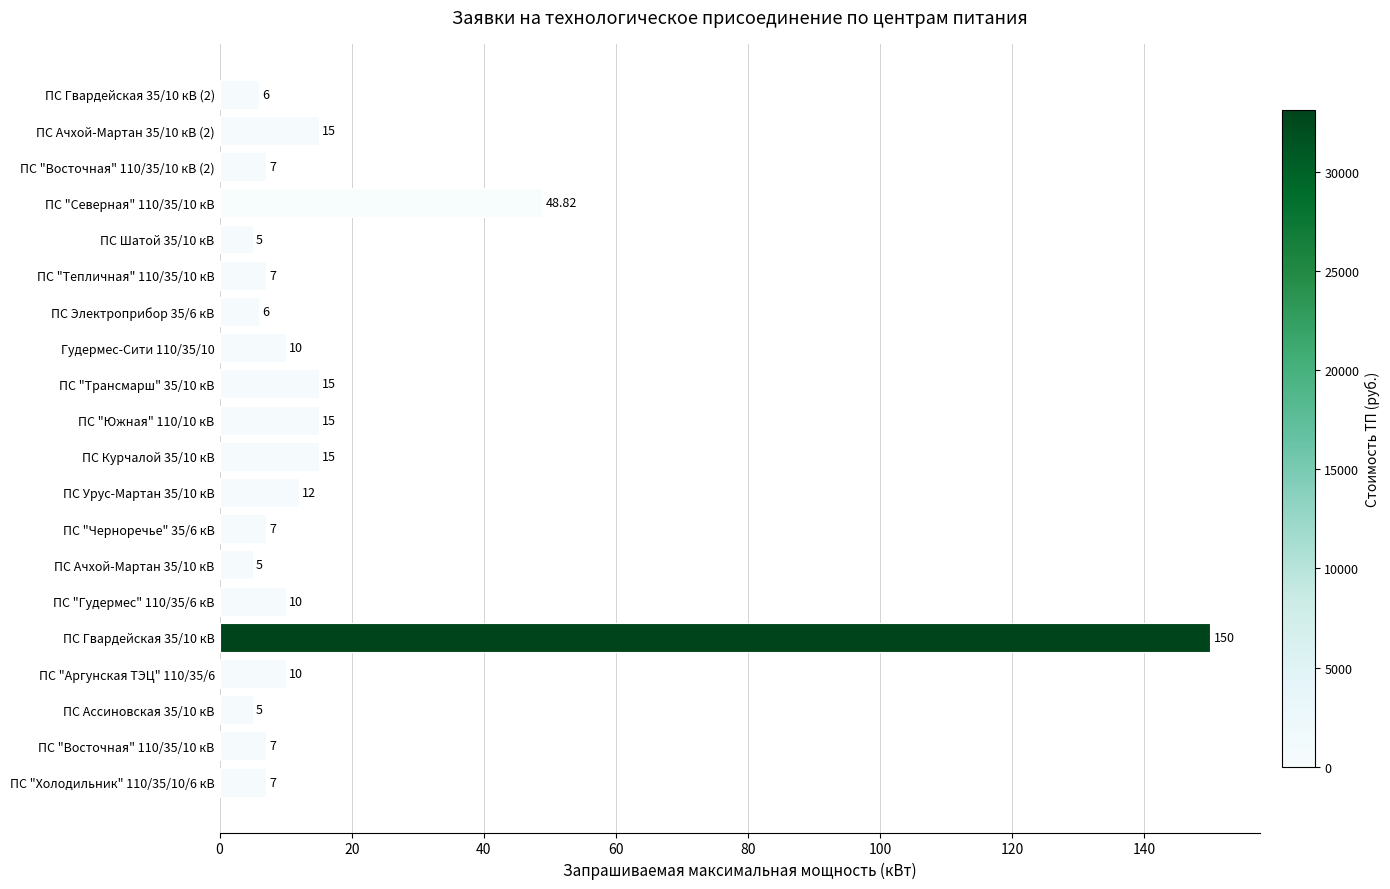

Between ПС "Трансмарш" 35/10 кВ and ПС Гвардейская 35/10 кВ (2), which is larger?

ПС "Трансмарш" 35/10 кВ